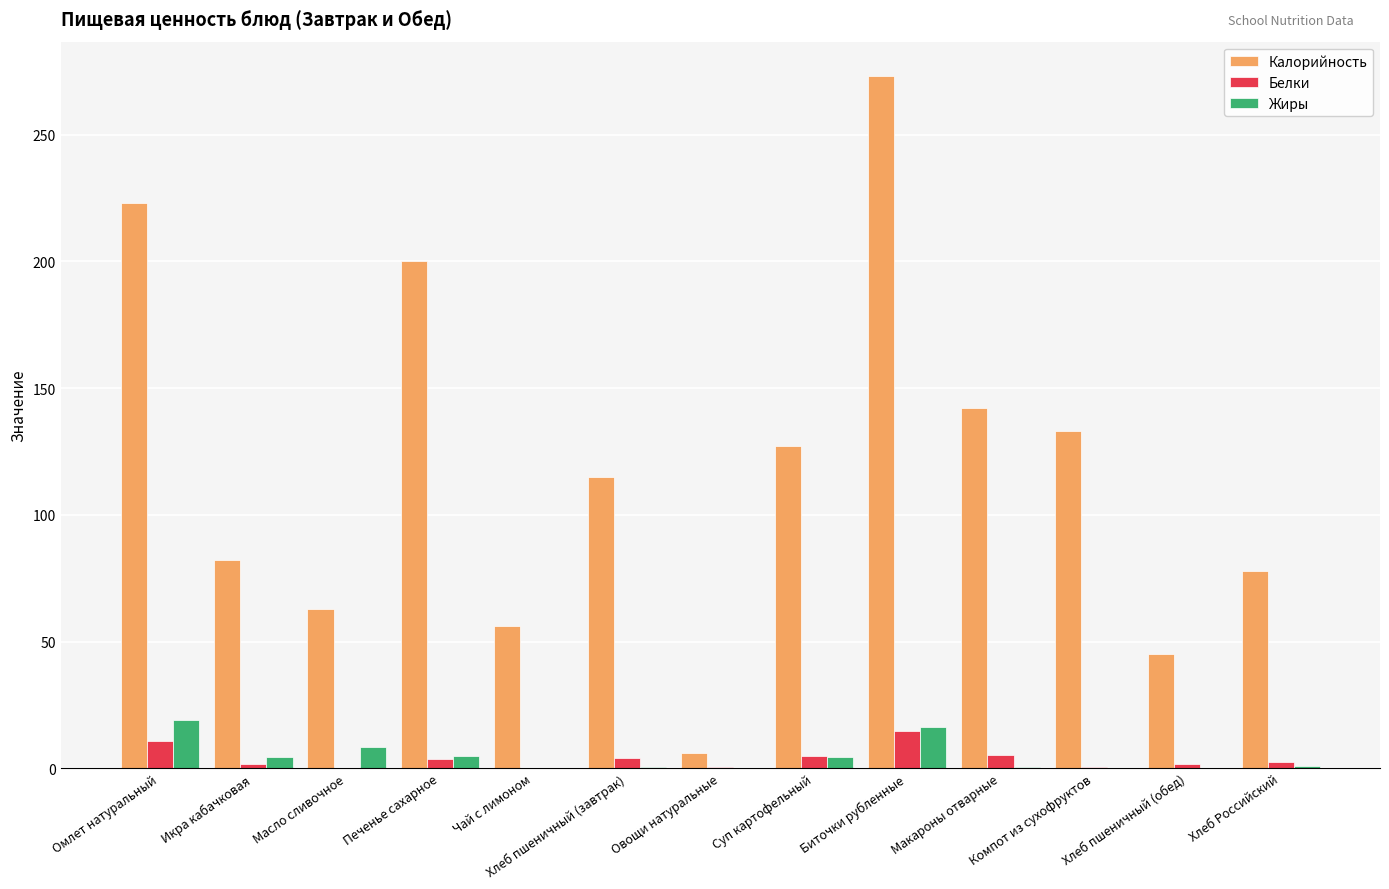

True or false: Калорийность has a value of 273.0 at Биточки рубленные.

True